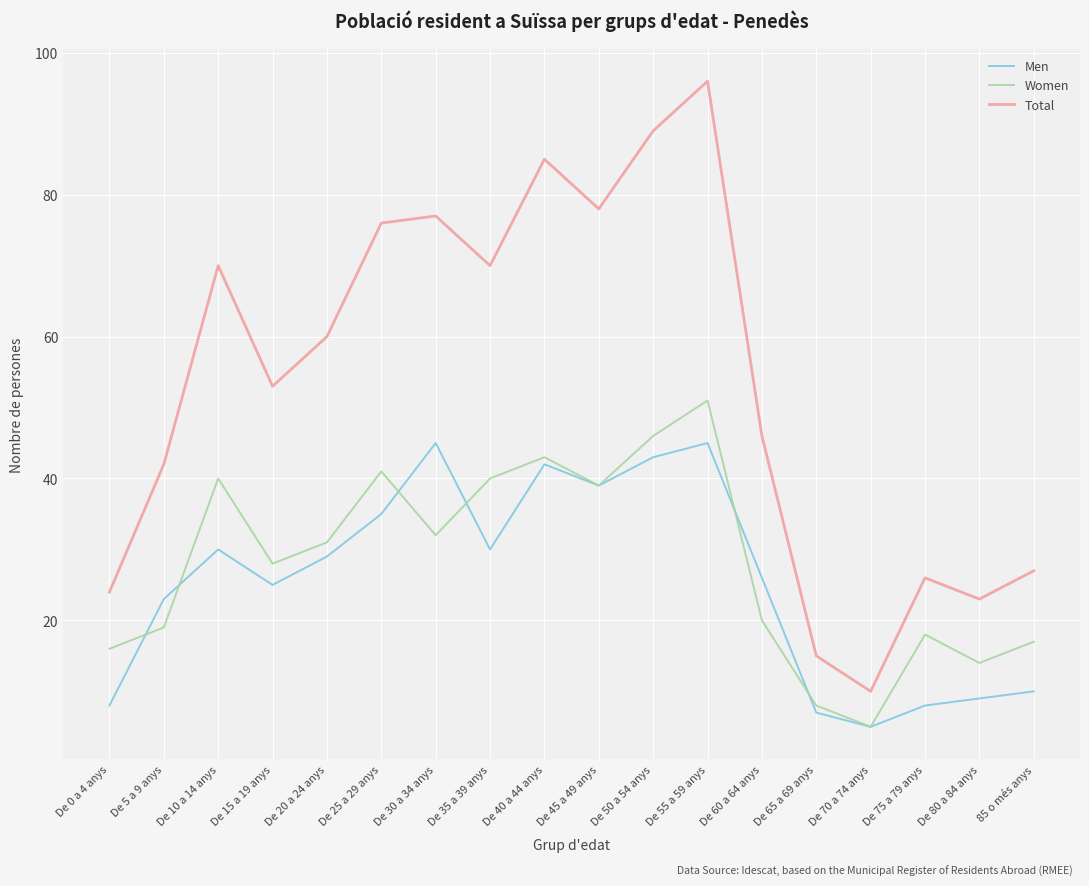

Which series changed the most between De 15 a 19 anys and De 30 a 34 anys?

Total